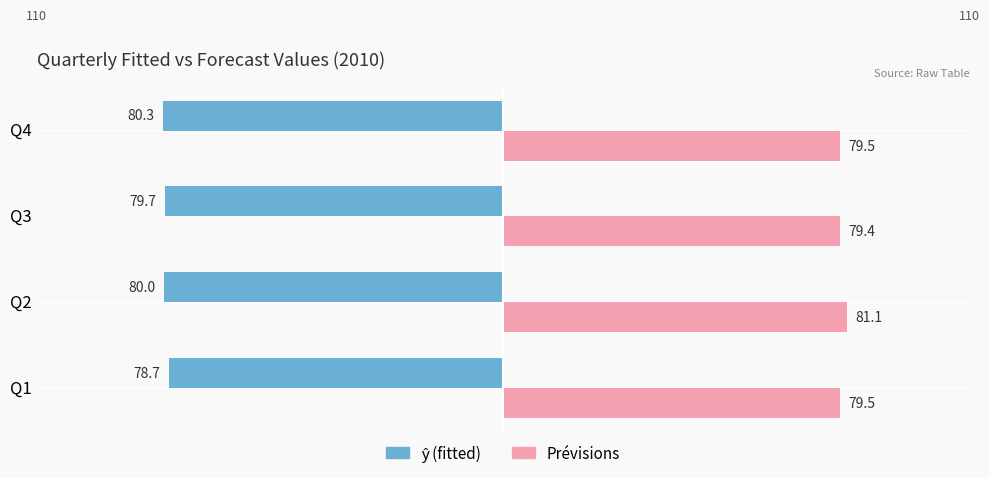

What is the spread (max minus min) of values at Q3?

159.1